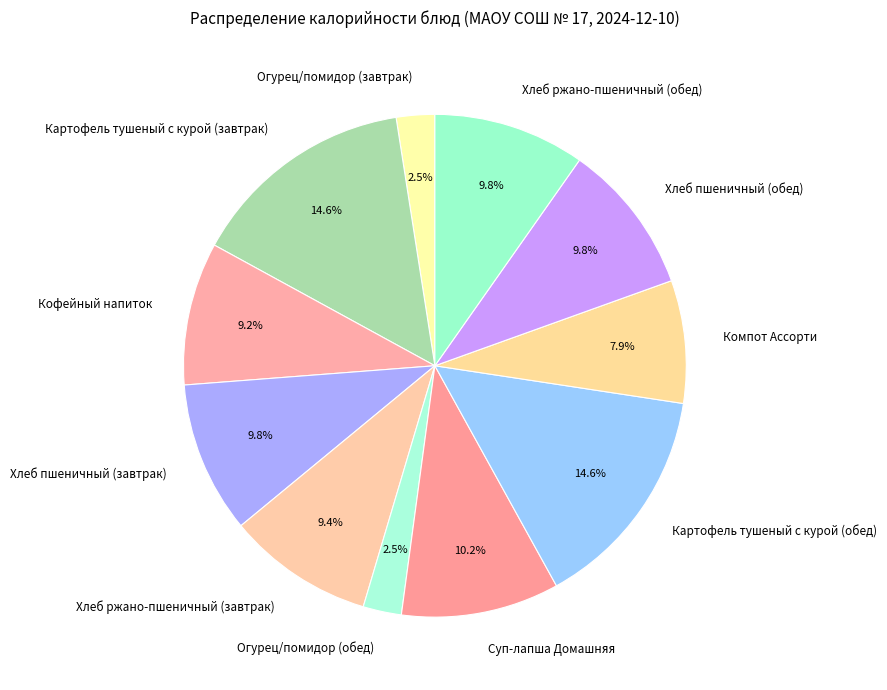

Is there a majority slice in this chart?

No